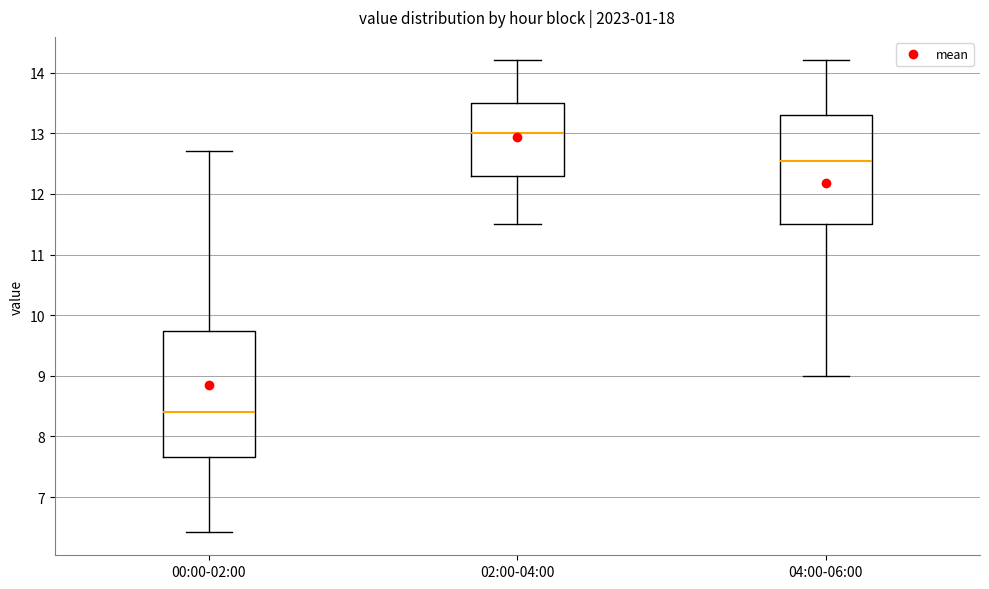

Reading left to right, transcribe this box plot: for each box, give where its median line is, the range the box spans, and where its two whiskers end, as read against the y-axis. The values are not printed on the chart, so give them approximately, as read against the axis.

00:00-02:00: median 8.4, box 7.7 to 9.7, whiskers 6.4 to 12.7
02:00-04:00: median 13.0, box 12.3 to 13.5, whiskers 11.5 to 14.2
04:00-06:00: median 12.6, box 11.5 to 13.3, whiskers 9.0 to 14.2